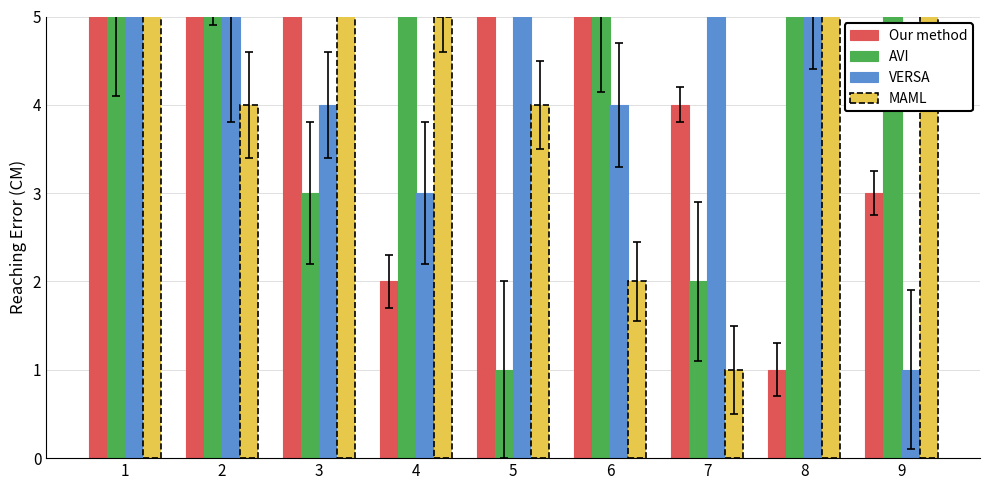

List the labels in order of VERSA value, largest first.

1, 5, 7, 2, 8, 3, 6, 4, 9